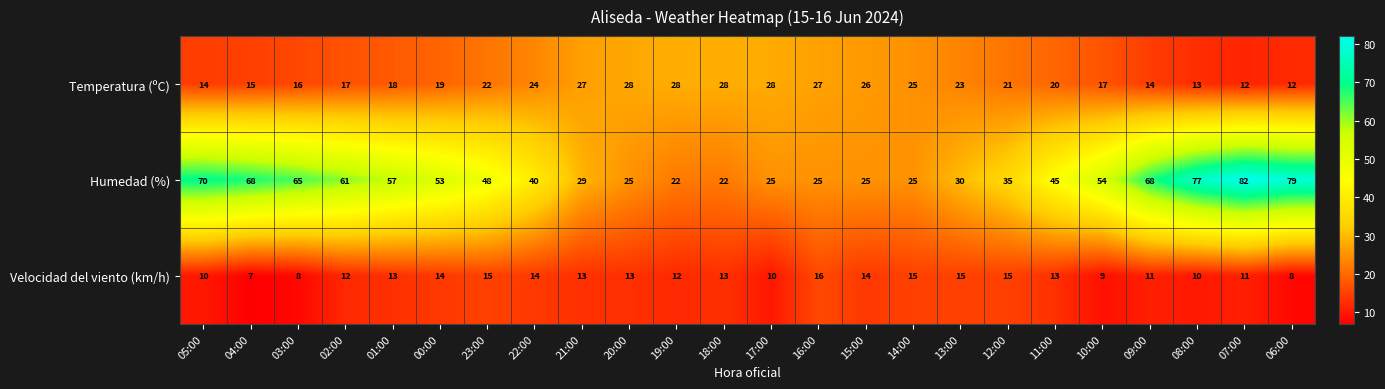

What is the sum of all Velocidad del viento (km/h) values?

291